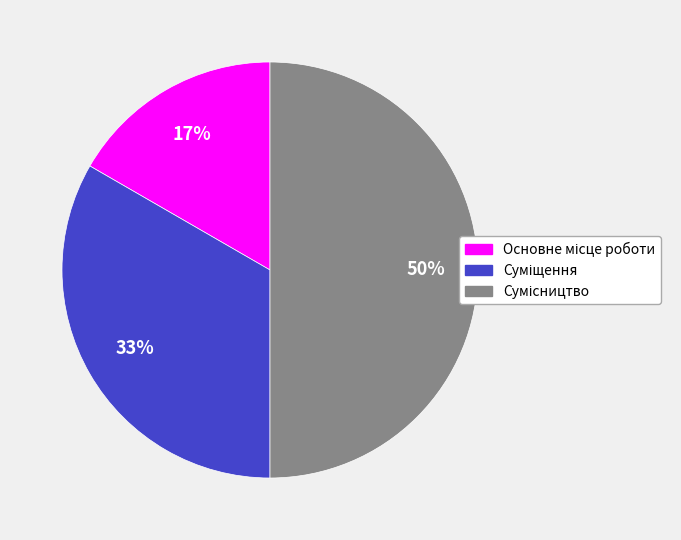

Count the number of slices in the pie.

3